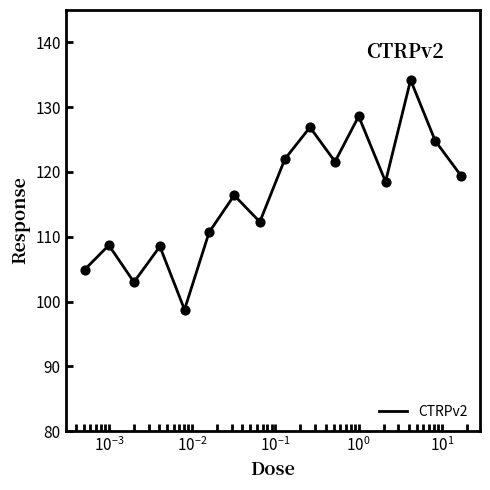

What is the maximum value shown in the chart?

134.2